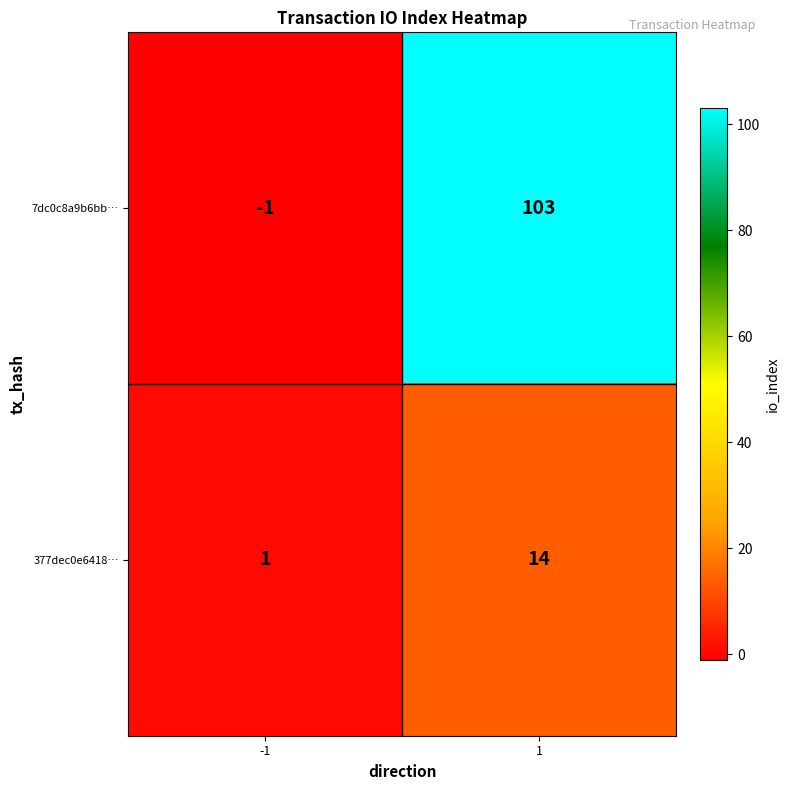

What is the minimum value shown in the chart?

-1